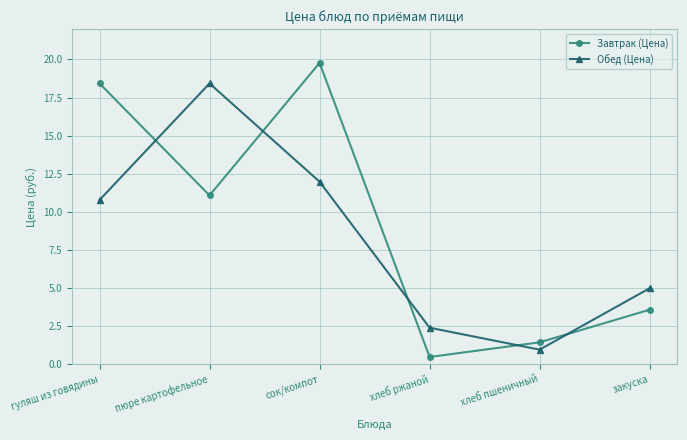

What is the label of the 2nd point from the left?

пюре картофельное